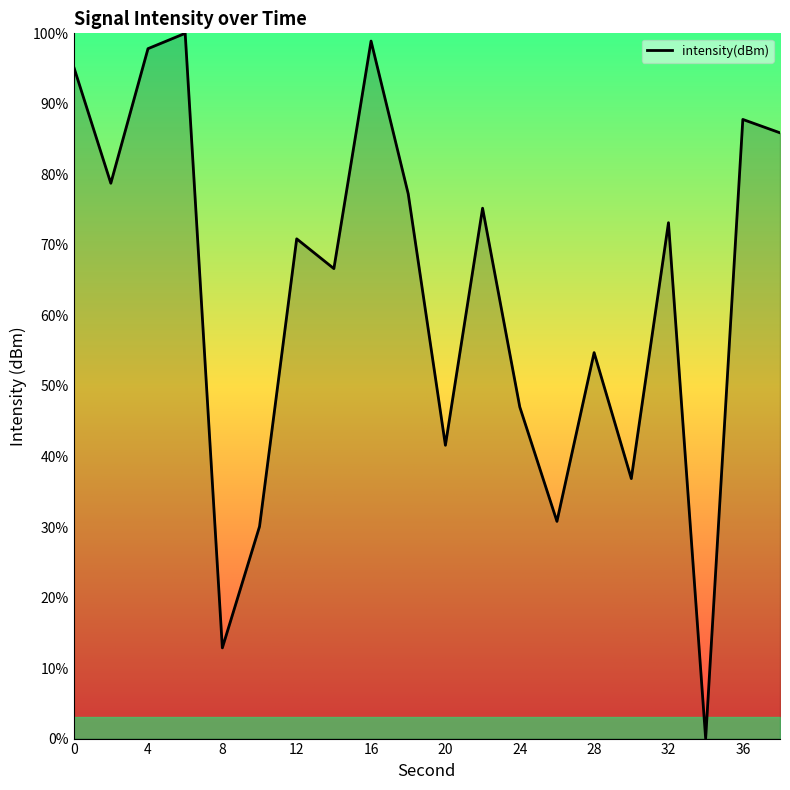

What is the difference between the maximum and minimum values?

100.0